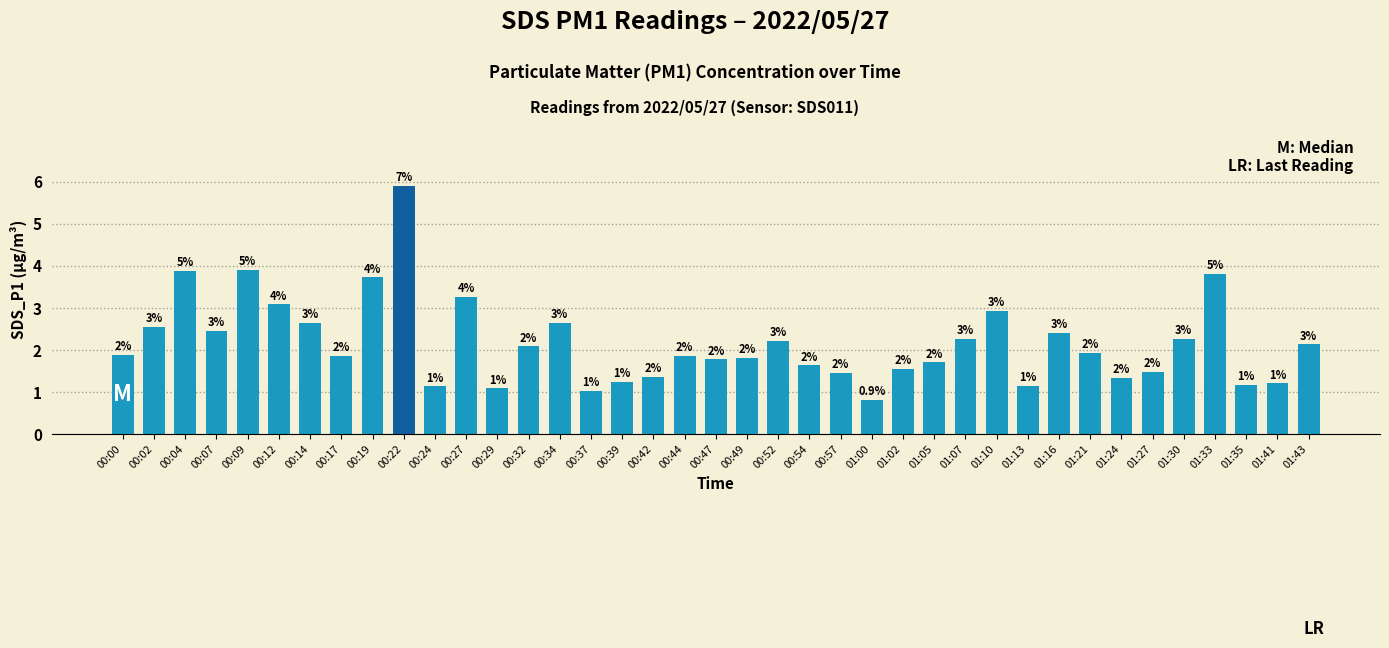

How many bars are there in total?

39